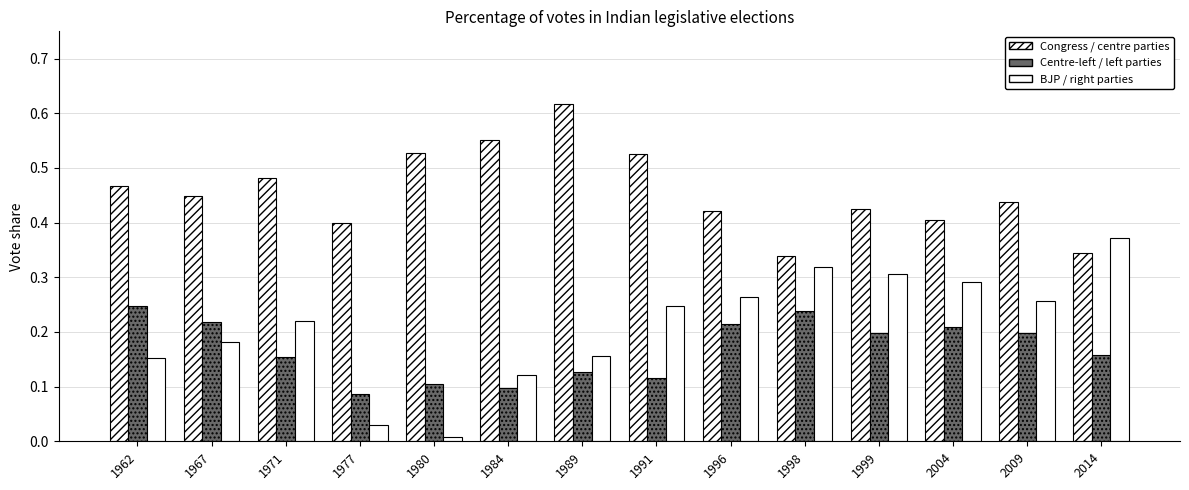

How many bars are there in each group?

3